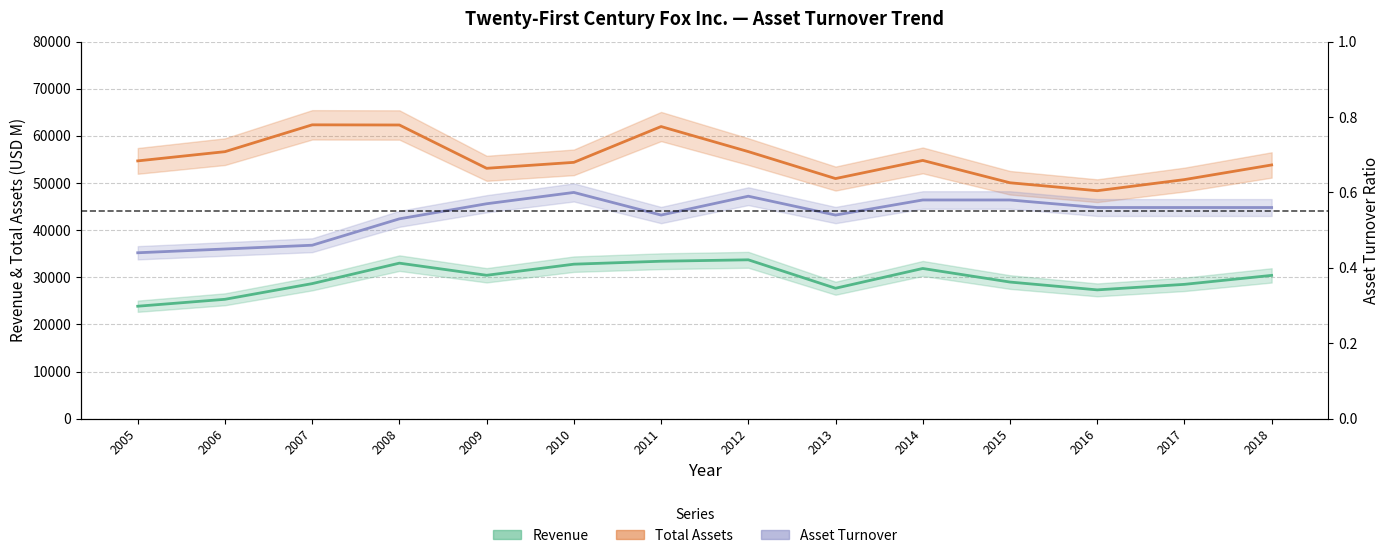

Reading left to right, what are all the values shown in this chart?

Revenue: 23859.0	25327.0	28655.0	32996.0	30423.0	32778.0	33405.0	33706.0	27675.0	31867.0	28987.0	27326.0	28500.0	30400.0
Total Assets: 54692.0	56649.0	62343.0	62308.0	53121.0	54384.0	61980.0	56663.0	50944.0	54793.0	50051.0	48365.0	50724.0	53831.0
Asset Turnover: 0.4	0.5	0.5	0.5	0.6	0.6	0.5	0.6	0.5	0.6	0.6	0.6	0.6	0.6